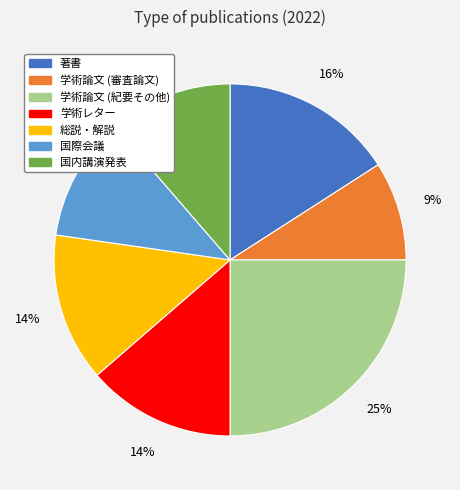

To the nearest percent, what is the combined percentage of 国際会議 and 学術レター?

25%